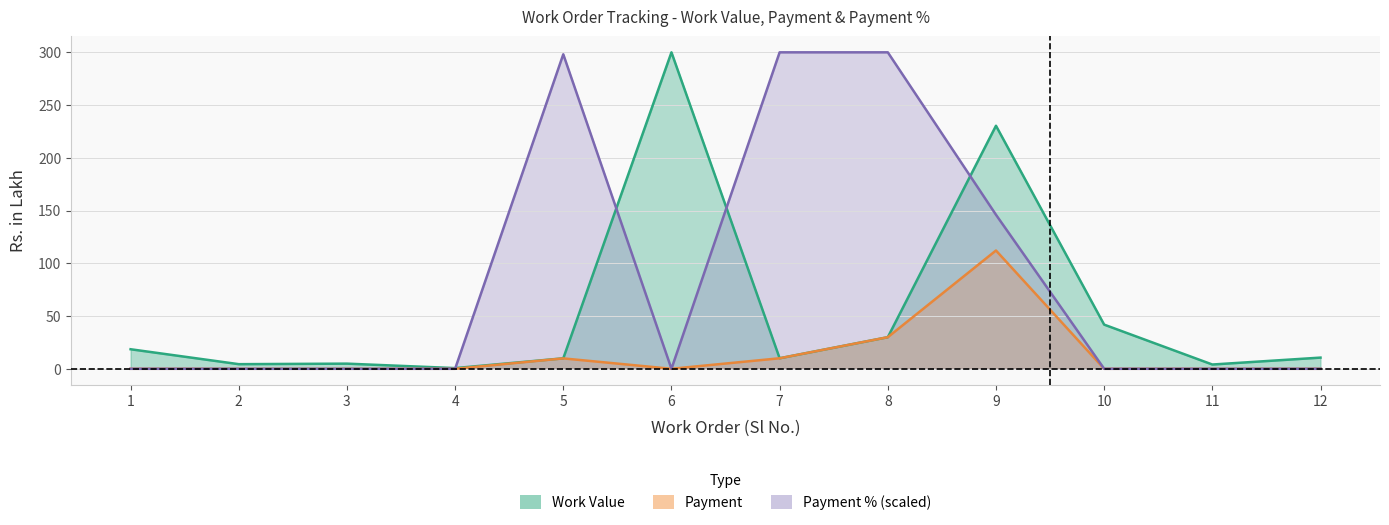

What is the spread (max minus min) of values at 8?

270.1